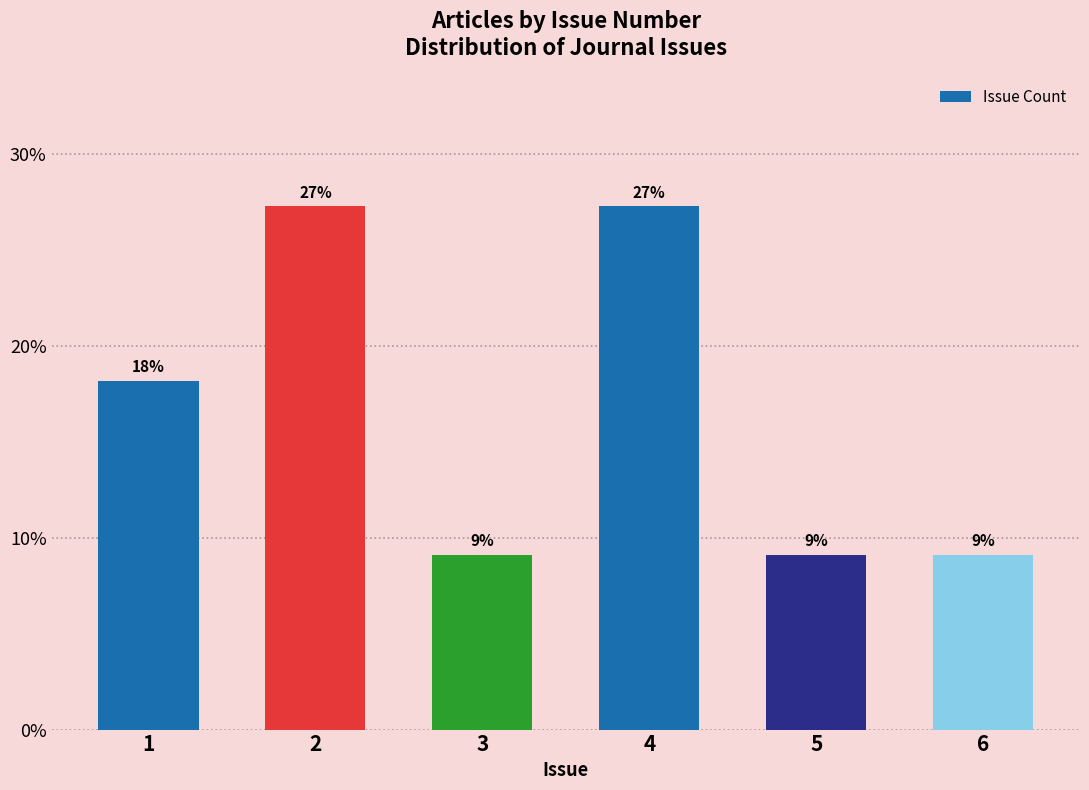

Approximately how many times larger is the value at 3 compared to 5?

1.0